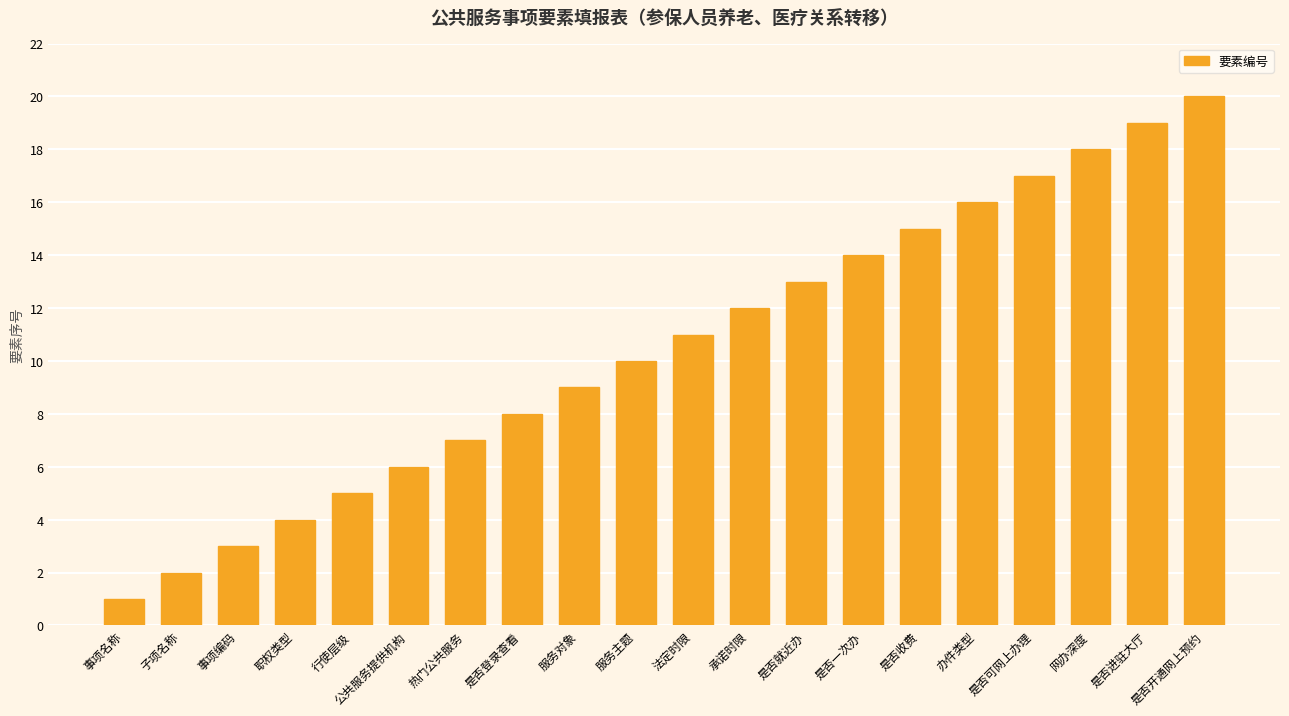

List the labels in order of value, largest first.

是否开通网上预约, 是否进驻大厅, 网办深度, 是否可网上办理, 办件类型, 是否收费, 是否一次办, 是否就近办, 承诺时限, 法定时限, 服务主题, 服务对象, 是否登录查看, 热门公共服务, 公共服务提供机构, 行使层级, 职权类型, 事项编码, 子项名称, 事项名称